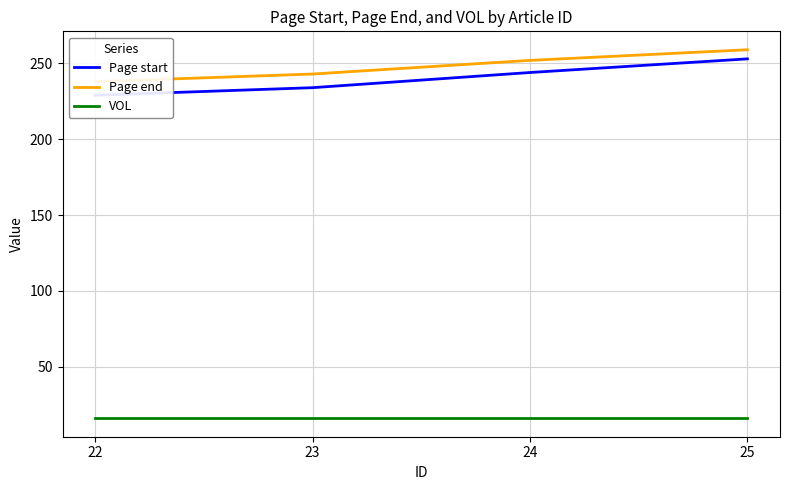

True or false: VOL and Page start cross at least once.

False